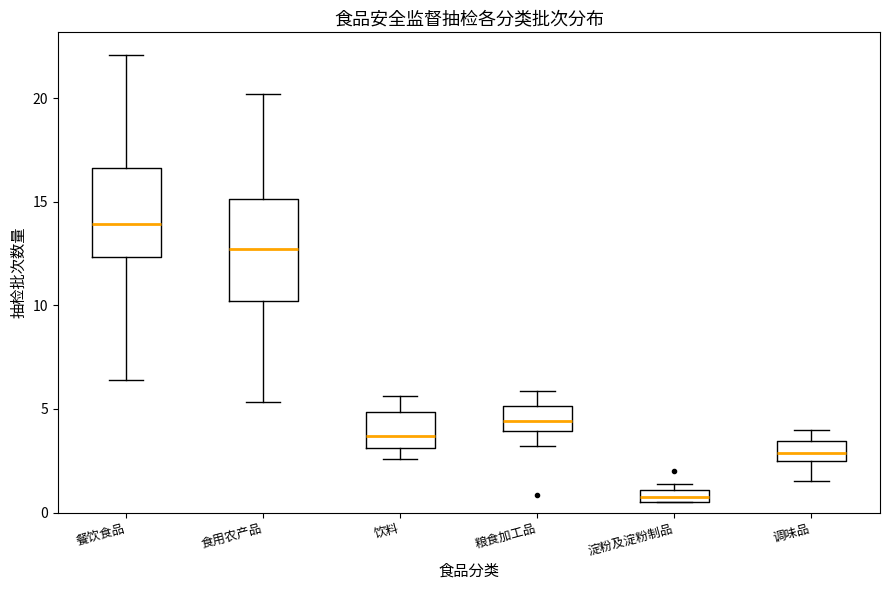

Comparing the boxes themselves (not the whiskers), which one is the tallest?

食用农产品